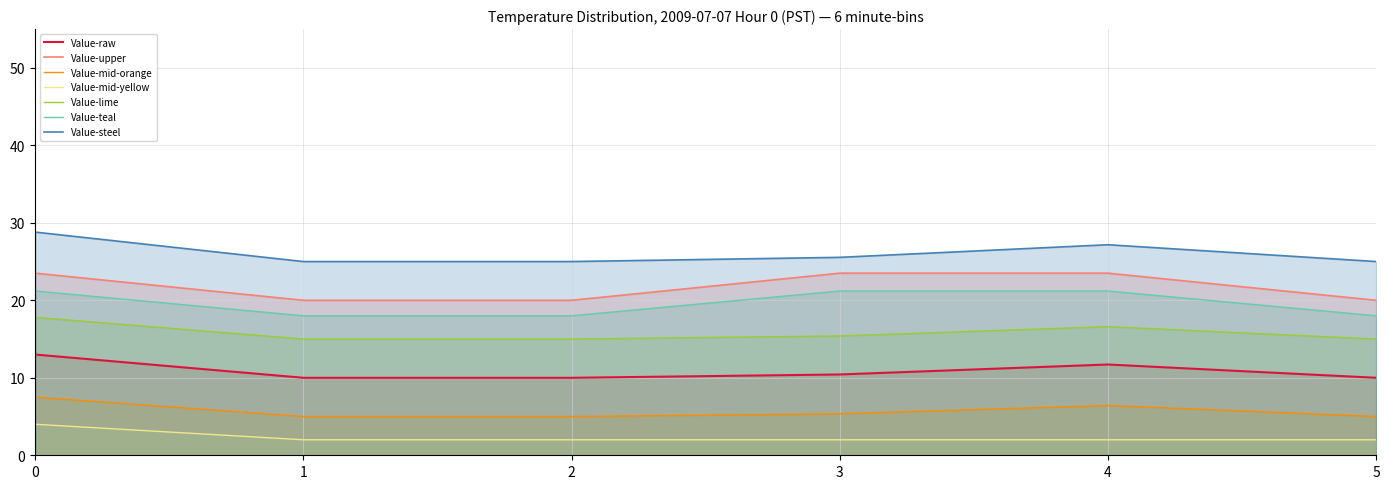

What is the difference between the highest and lowest values at 3?

23.5